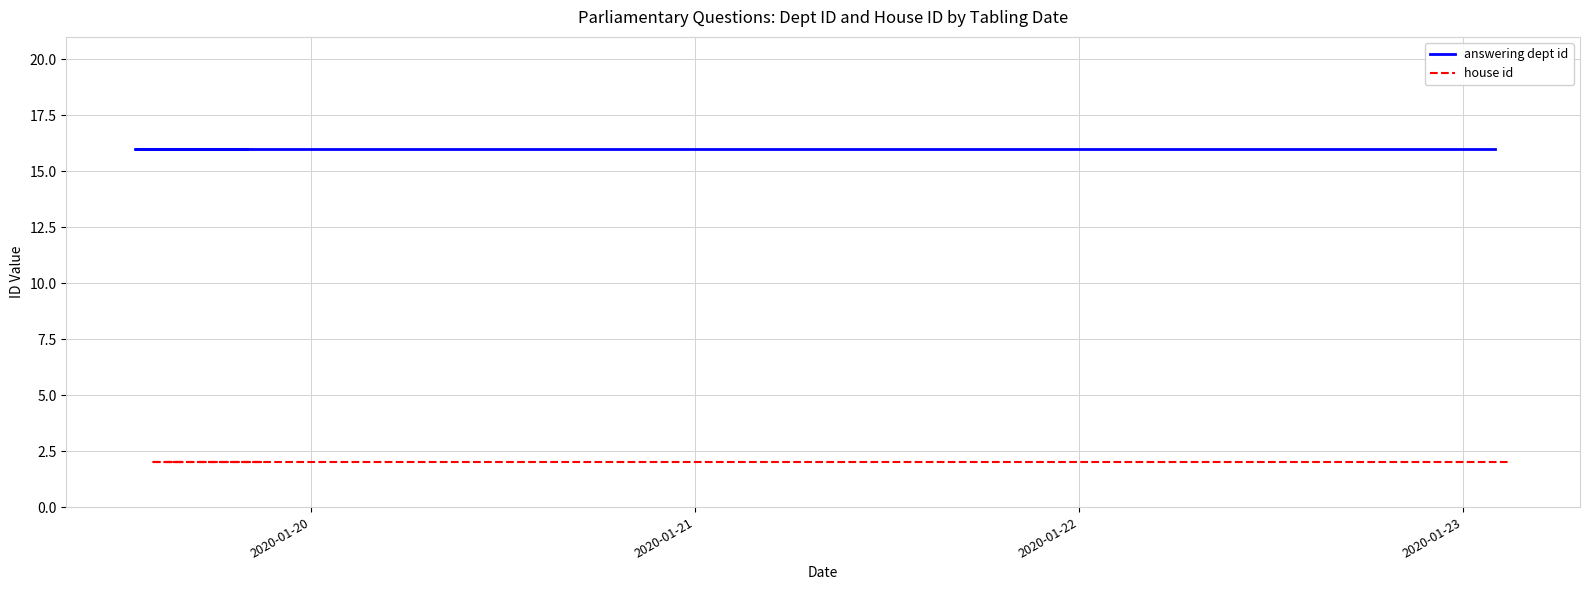

The house id series shows 2 at 8. True or false?

True